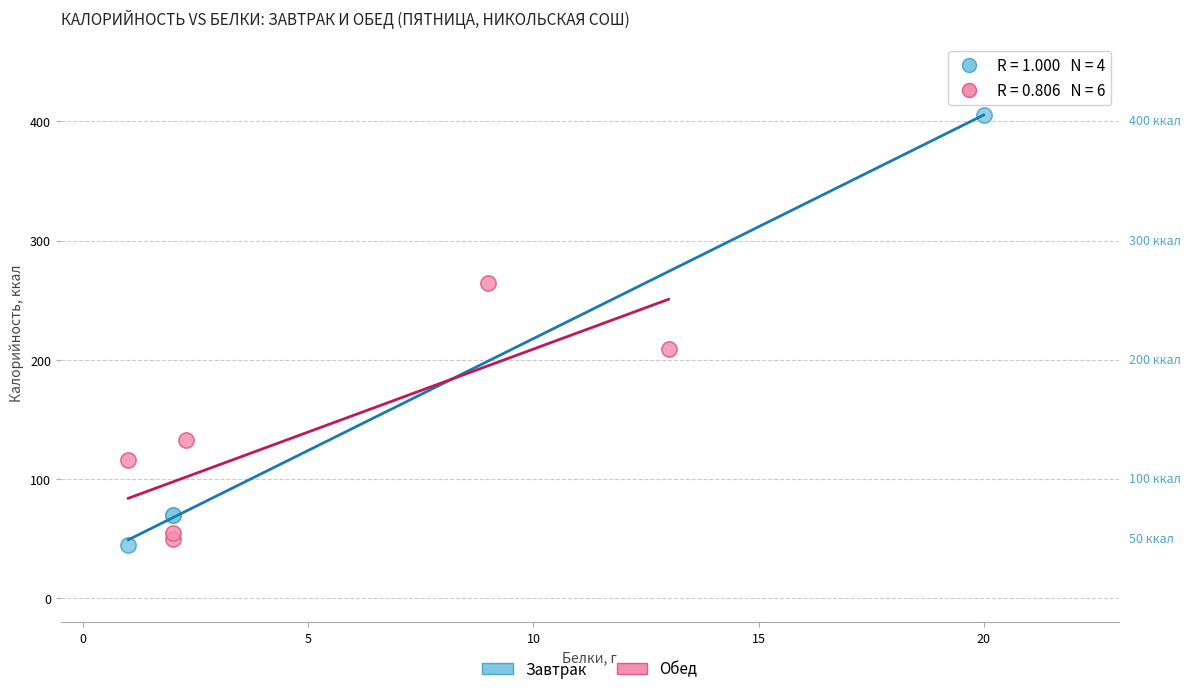

Which series has the widest spread of Y values?

Завтрак